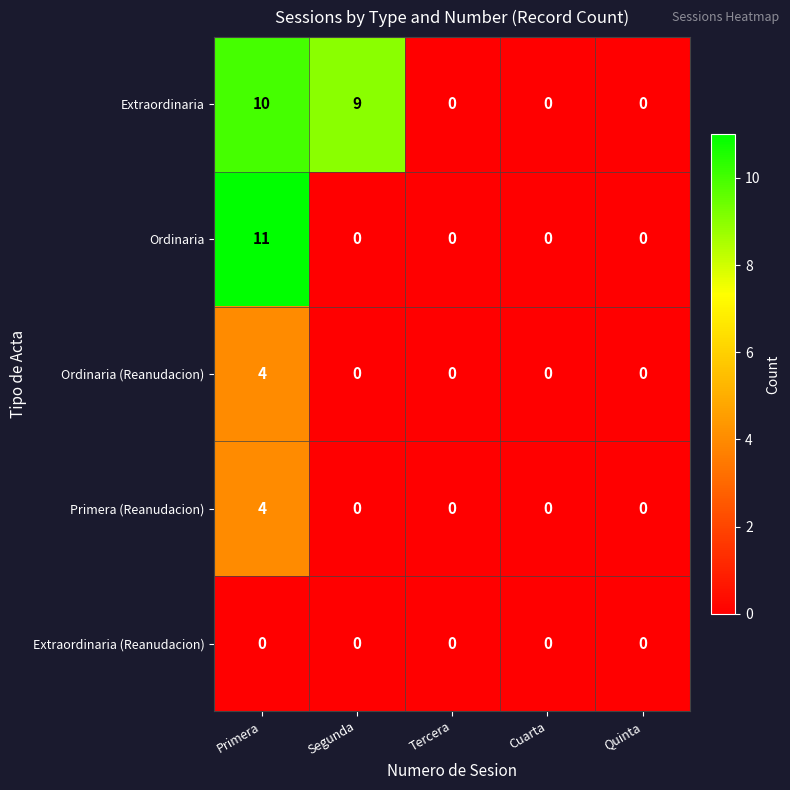

Count the number of categories in the chart.

5